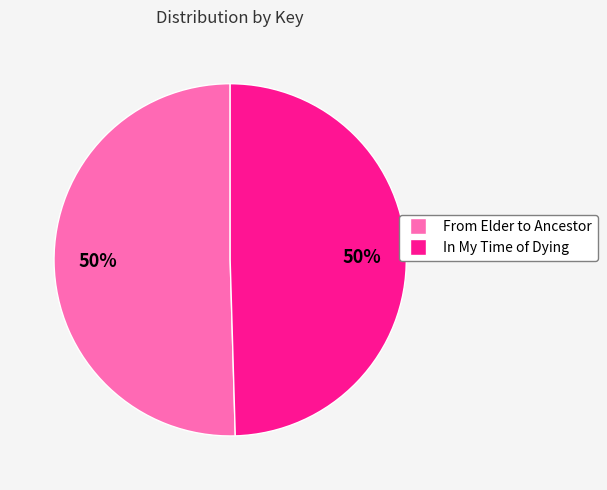

To the nearest percent, what is the combined percentage of In My Time of Dying and From Elder to Ancestor?

100%